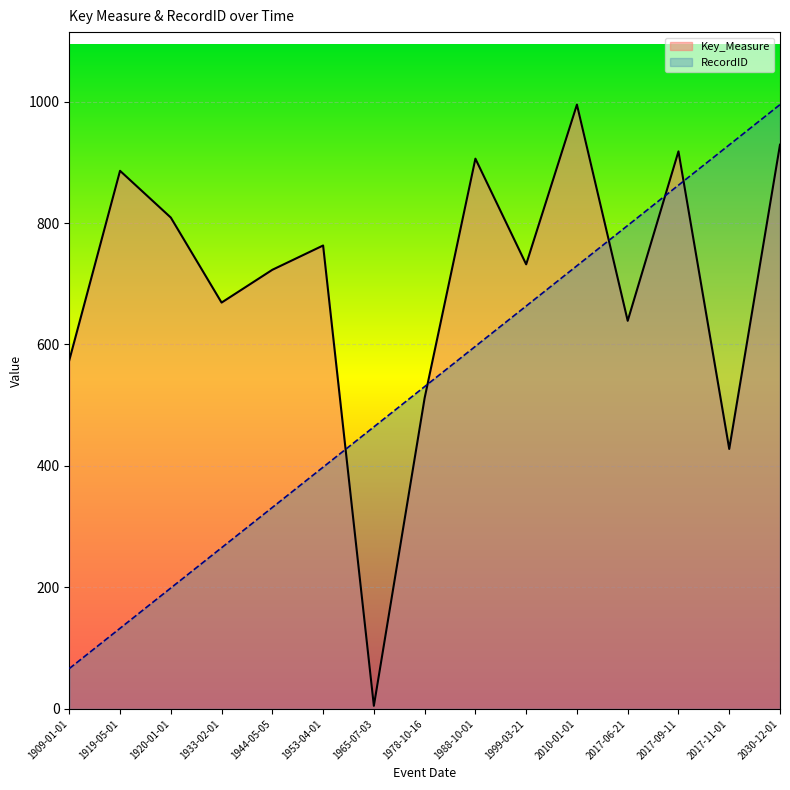

Reading left to right, list all the values displayed in this chart.

RecordID: 66.3	132.7	199.0	265.3	331.7	398.0	464.3	530.7	597.0	663.3	729.7	796.0	862.3	928.7	995.0
Key_Measure: 574.0	886.0	809.0	669.0	723.0	763.0	5.0	512.0	906.0	732.0	995.0	639.0	918.0	428.0	929.0